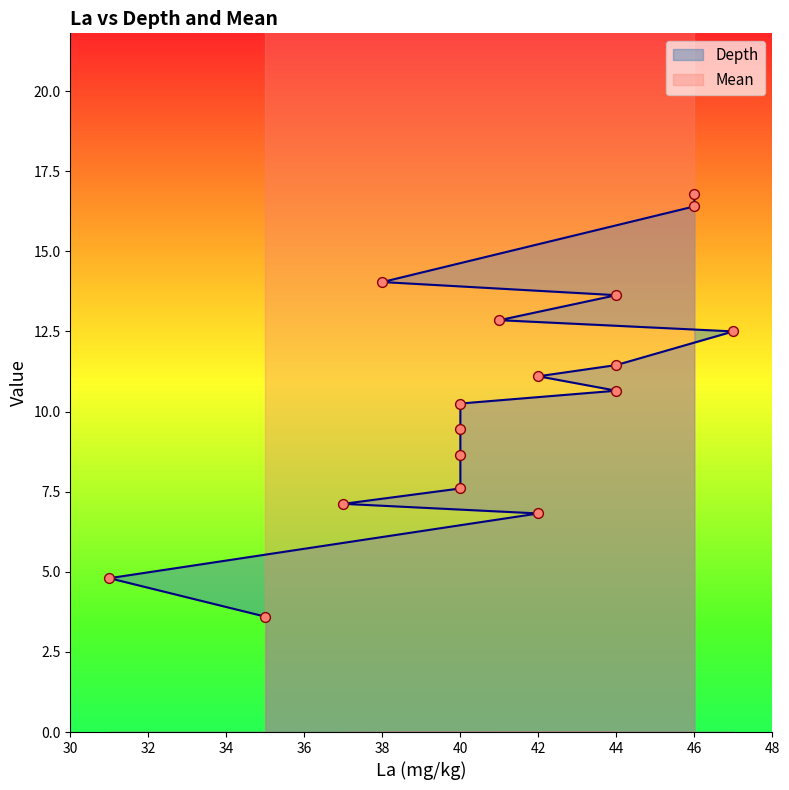

Approximately how many times larger is the value at 42 compared to 44?

0.6